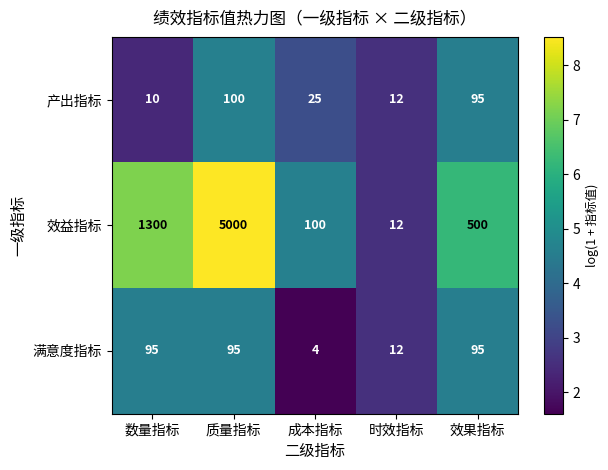

Which category has the lowest value across all series?

成本指标